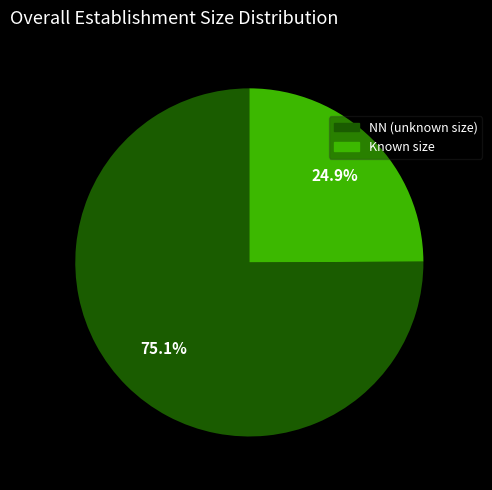

What is the ratio of the value at Known size to the value at NN (unknown size)?

0.3